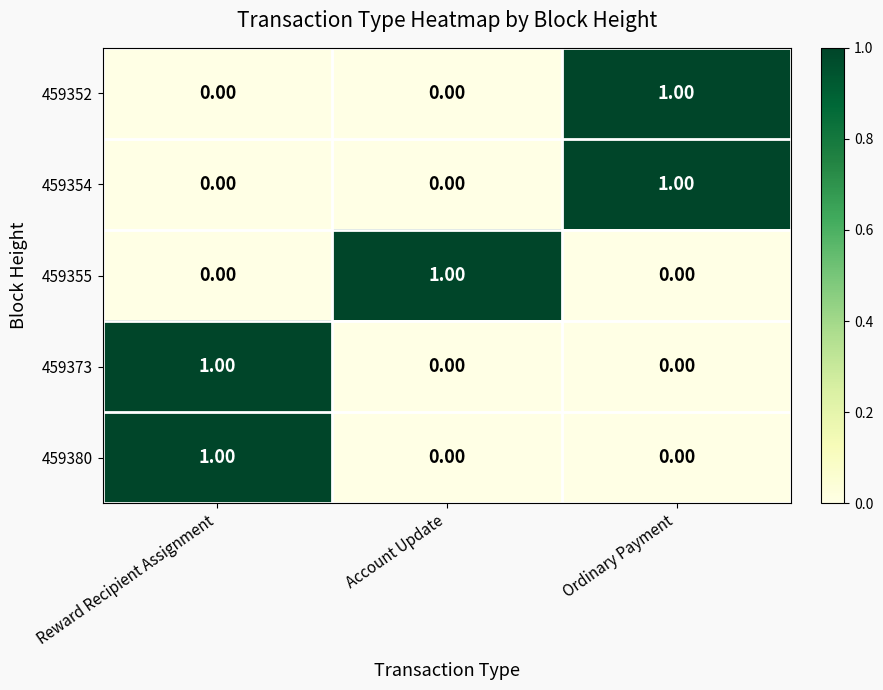

At which label does 459380 reach its peak?

Reward Recipient Assignment